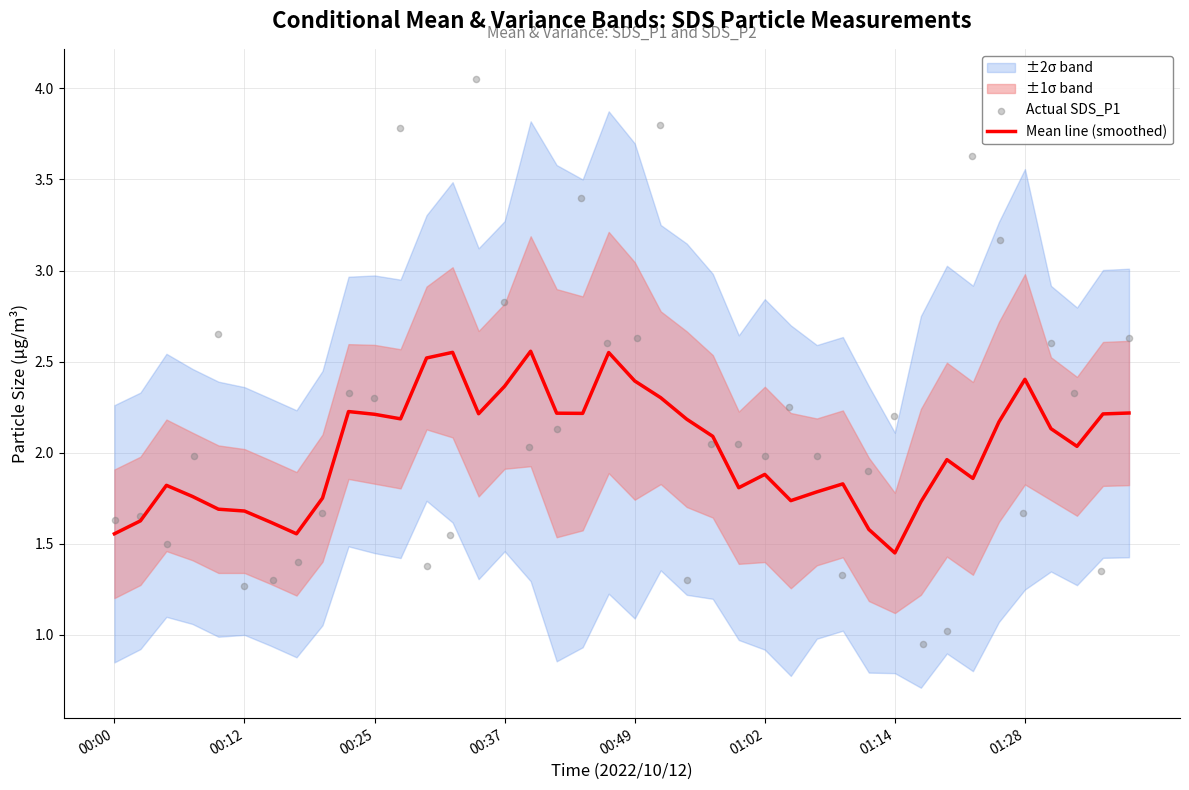

Which series has the largest total across all categories?

Actual SDS_P1